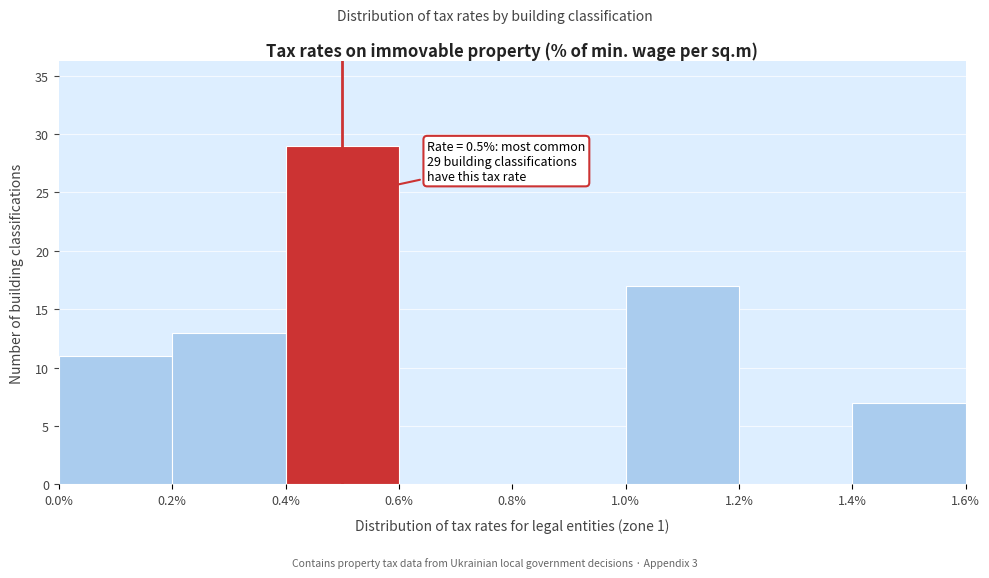

Over which range of the x-axis is the bar tallest?

0.4% to 0.6%